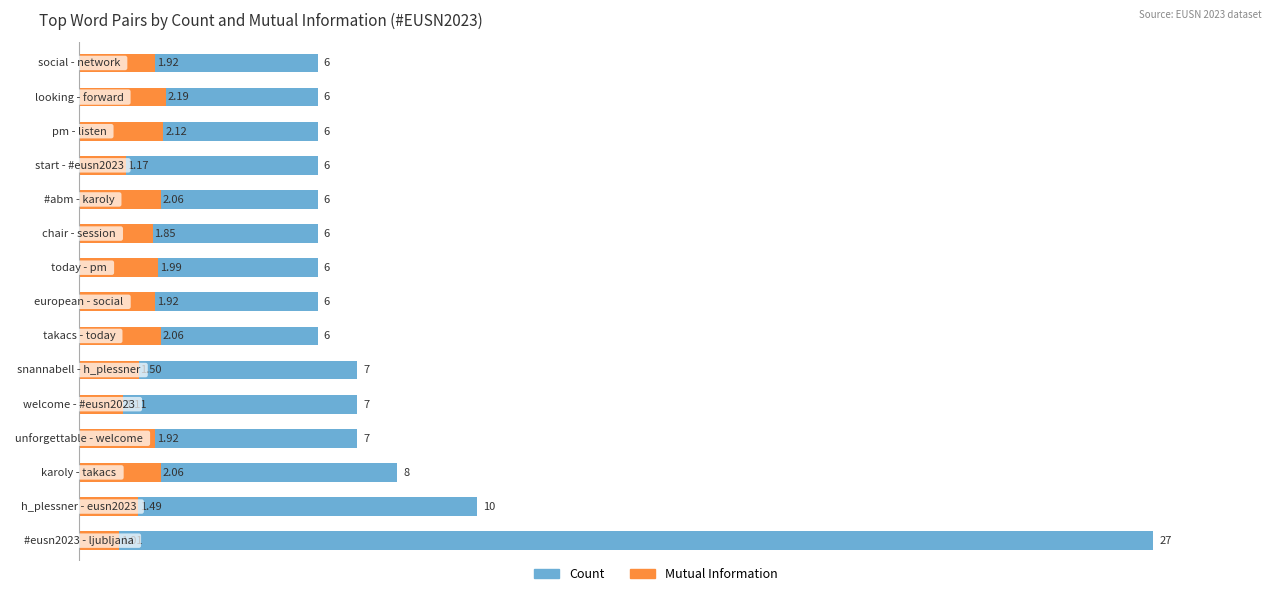

Are the bars horizontal?

Yes